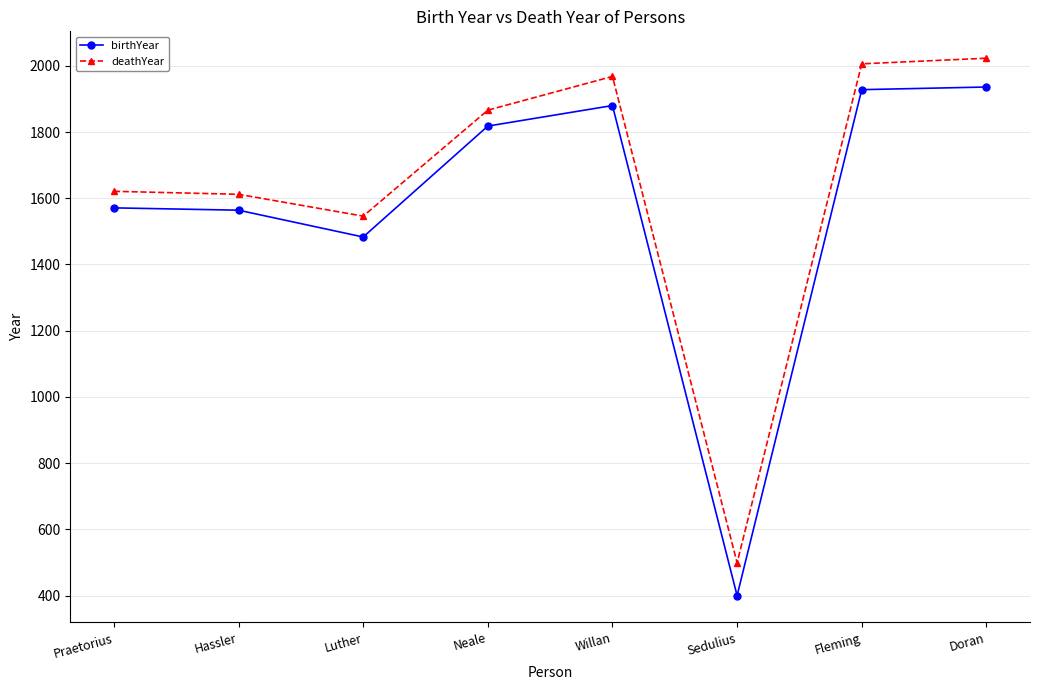

At Luther, list the series in order from largest to smallest.

deathYear, birthYear